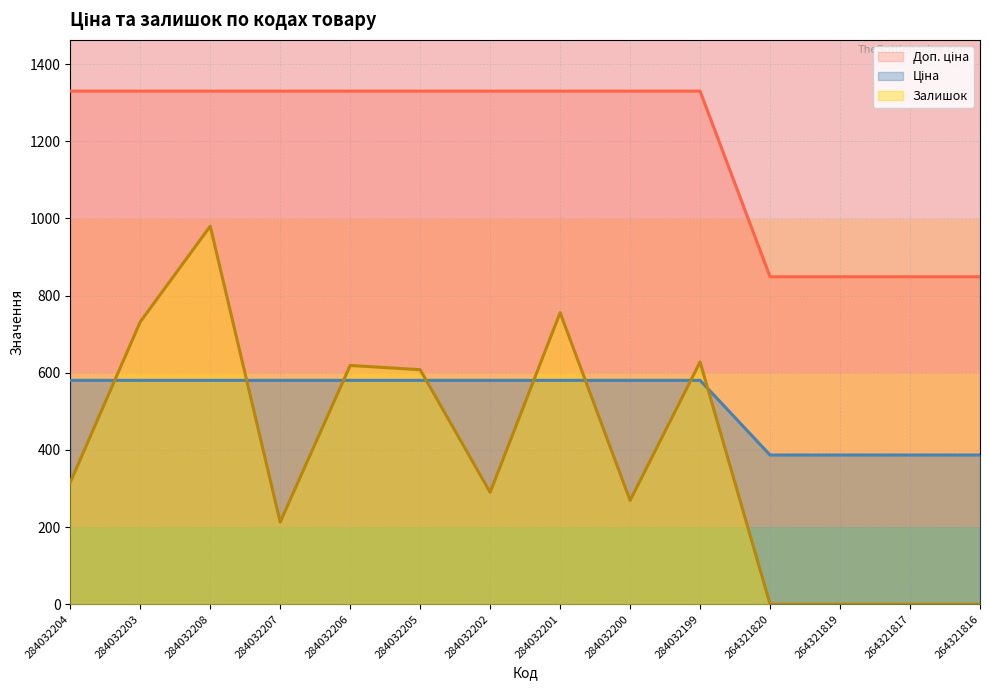

What is the maximum value shown in the chart?

1330.3